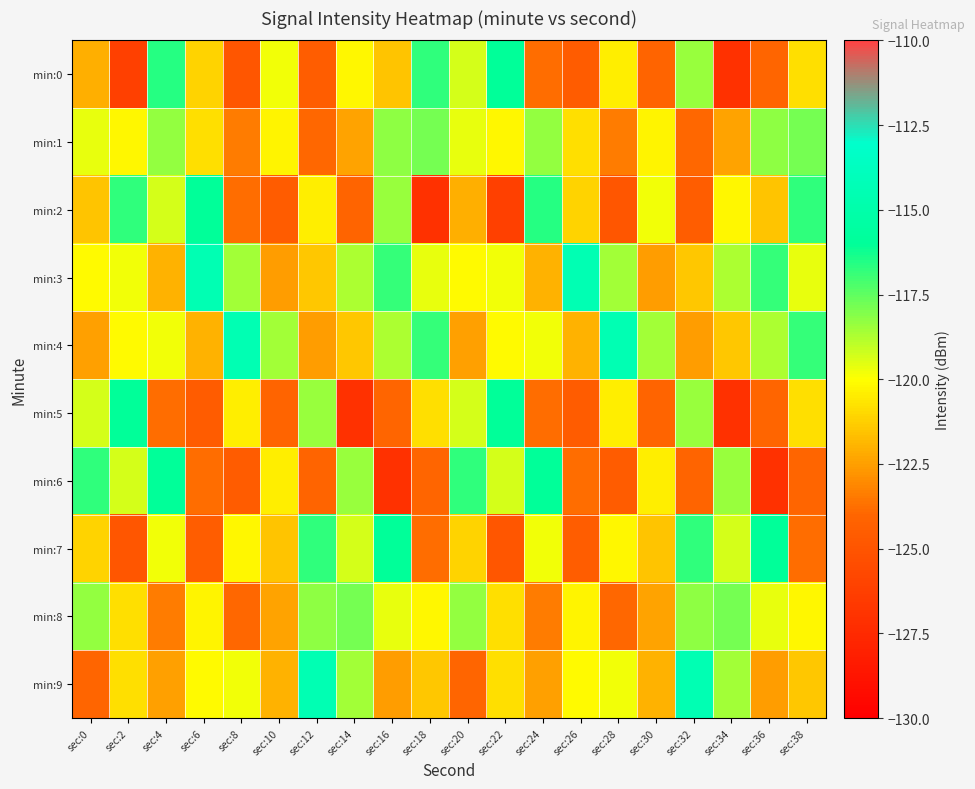

What is the difference between the highest and lowest values at sec:10?

6.0